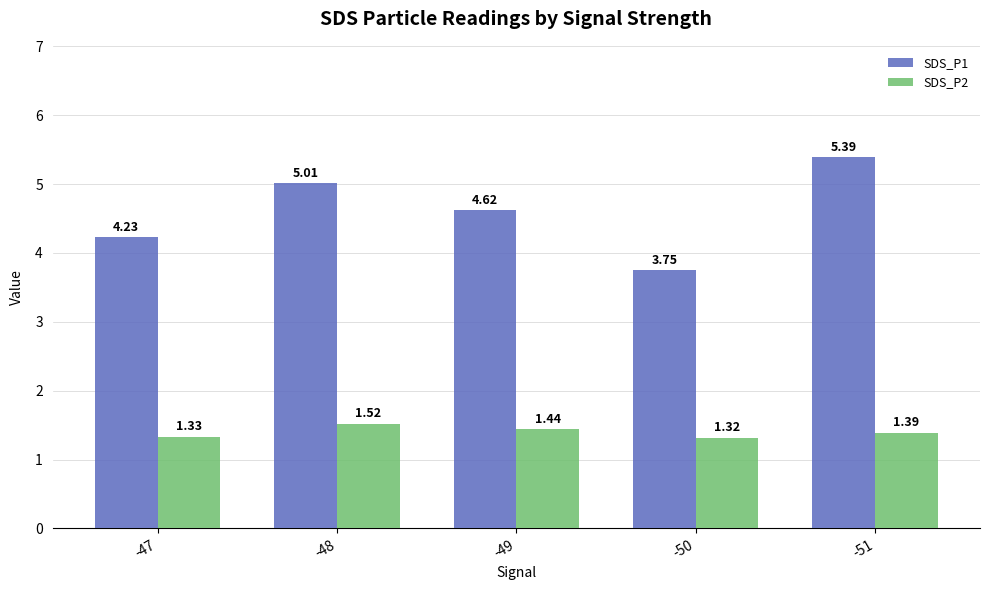

How many series are shown in this chart?

2